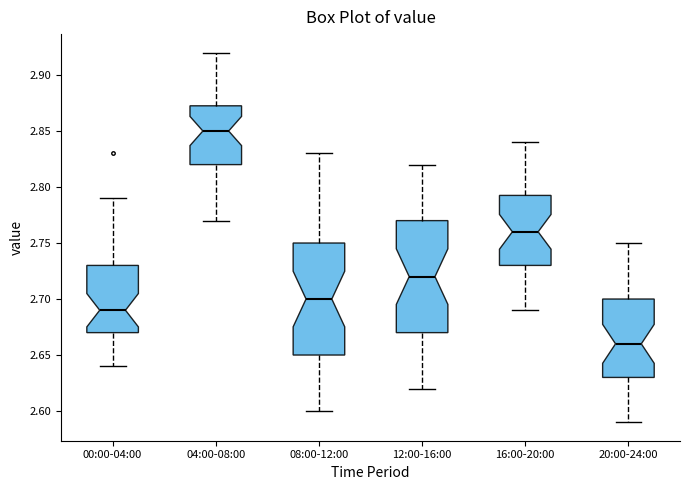

Reading left to right, read every box against the y-axis: the position of its median line, the range the box covers, and the ends of its whiskers. The values are not printed on the chart, so give them approximately, as read against the axis.

00:00-04:00: median 2.690, box 2.670 to 2.730, whiskers 2.640 to 2.790
04:00-08:00: median 2.850, box 2.820 to 2.875, whiskers 2.770 to 2.920
08:00-12:00: median 2.700, box 2.650 to 2.750, whiskers 2.600 to 2.830
12:00-16:00: median 2.720, box 2.670 to 2.770, whiskers 2.620 to 2.820
16:00-20:00: median 2.760, box 2.730 to 2.795, whiskers 2.690 to 2.840
20:00-24:00: median 2.660, box 2.630 to 2.700, whiskers 2.590 to 2.750